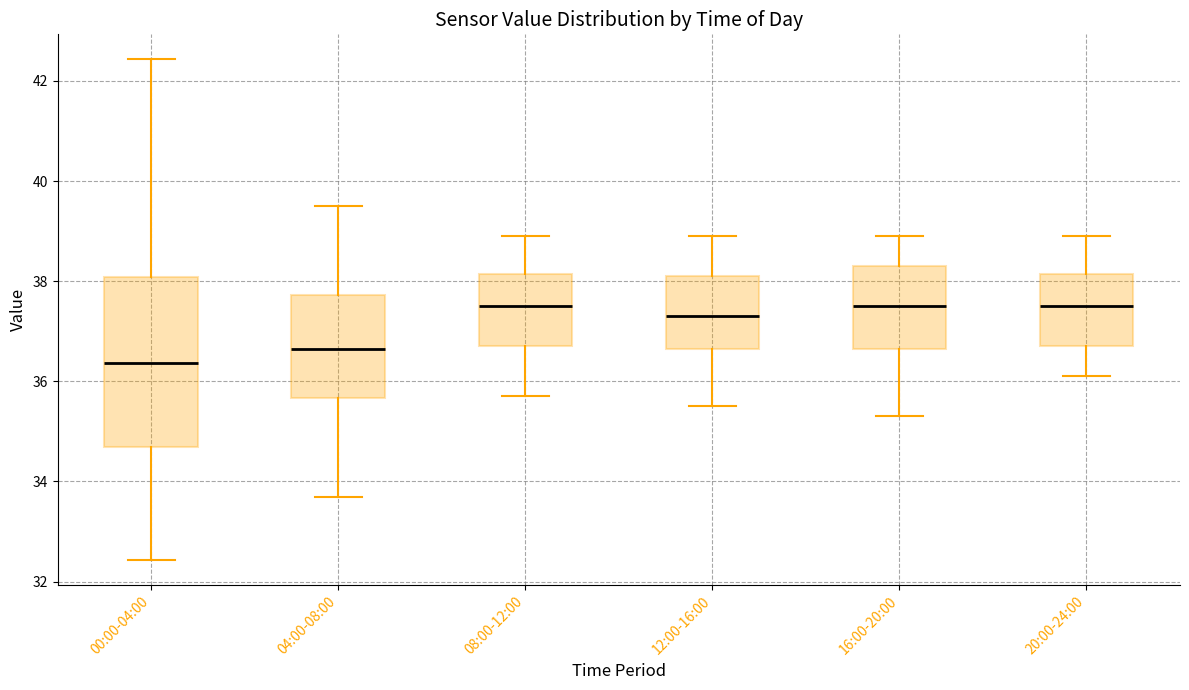

Reading left to right, read every box against the y-axis: the position of its median line, the range the box covers, and the ends of its whiskers. The values are not printed on the chart, so give them approximately, as read against the axis.

00:00-04:00: median 36.4, box 34.6 to 38.0, whiskers 32.4 to 42.4
04:00-08:00: median 36.6, box 35.6 to 37.8, whiskers 33.8 to 39.6
08:00-12:00: median 37.6, box 36.8 to 38.2, whiskers 35.8 to 39.0
12:00-16:00: median 37.4, box 36.6 to 38.2, whiskers 35.6 to 39.0
16:00-20:00: median 37.6, box 36.6 to 38.4, whiskers 35.4 to 39.0
20:00-24:00: median 37.6, box 36.8 to 38.2, whiskers 36.2 to 39.0